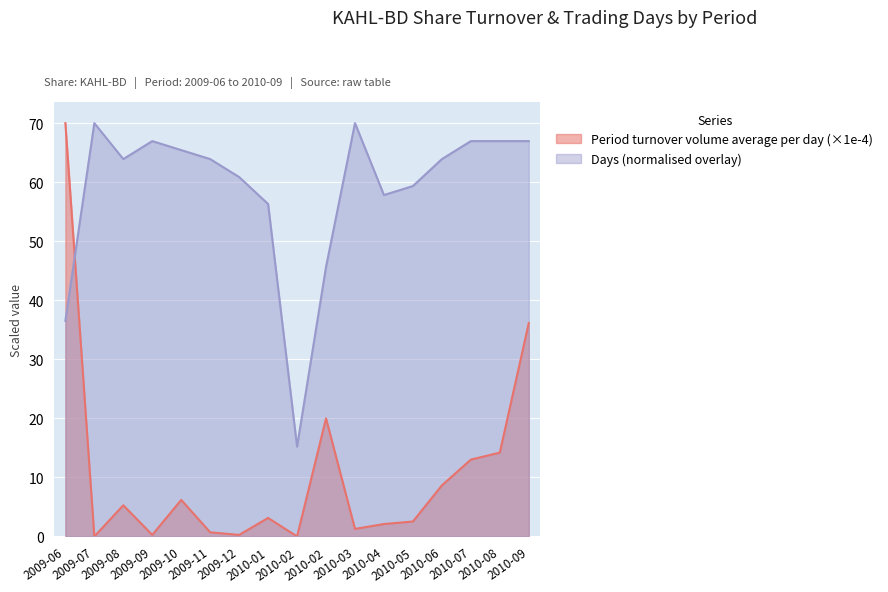

What is the difference between the second highest and minimum values in the Period turnover volume average per day series?

36.2